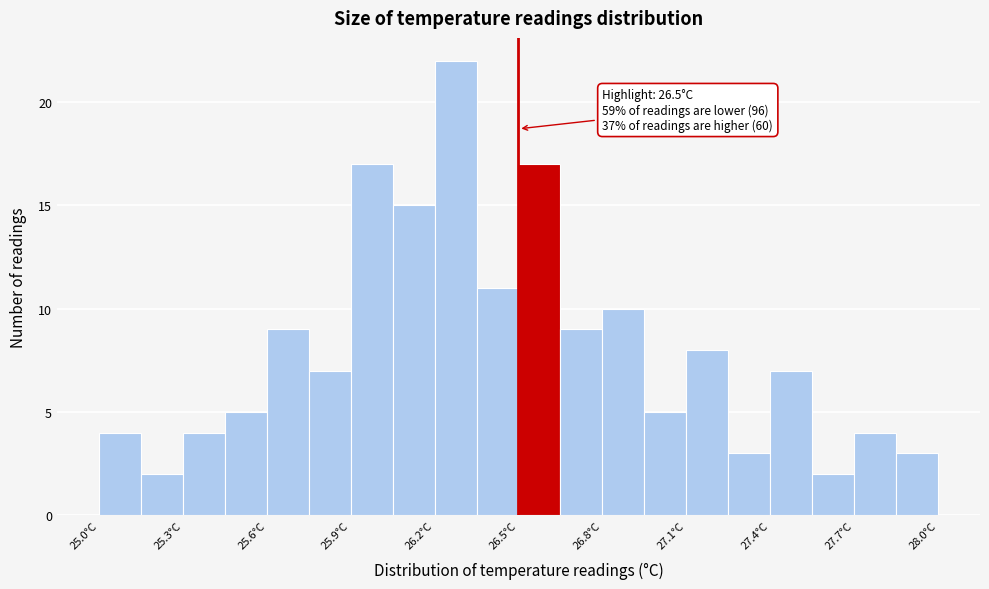

Around what value on the x-axis is the tallest bar? Give the approximate position of its centre, as read against the axis.

26.30